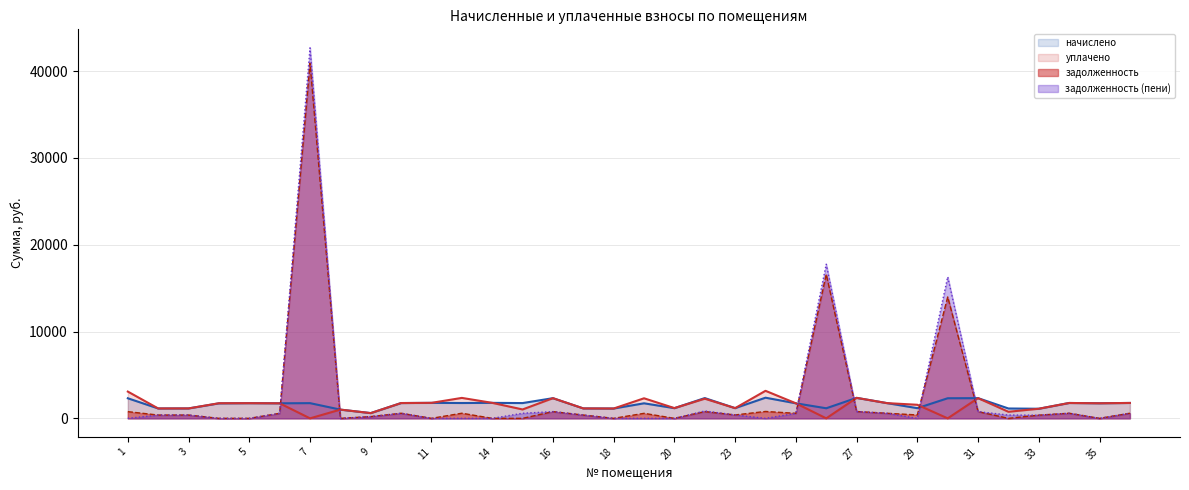

At how many categories does at least one series exceed 8219?

3